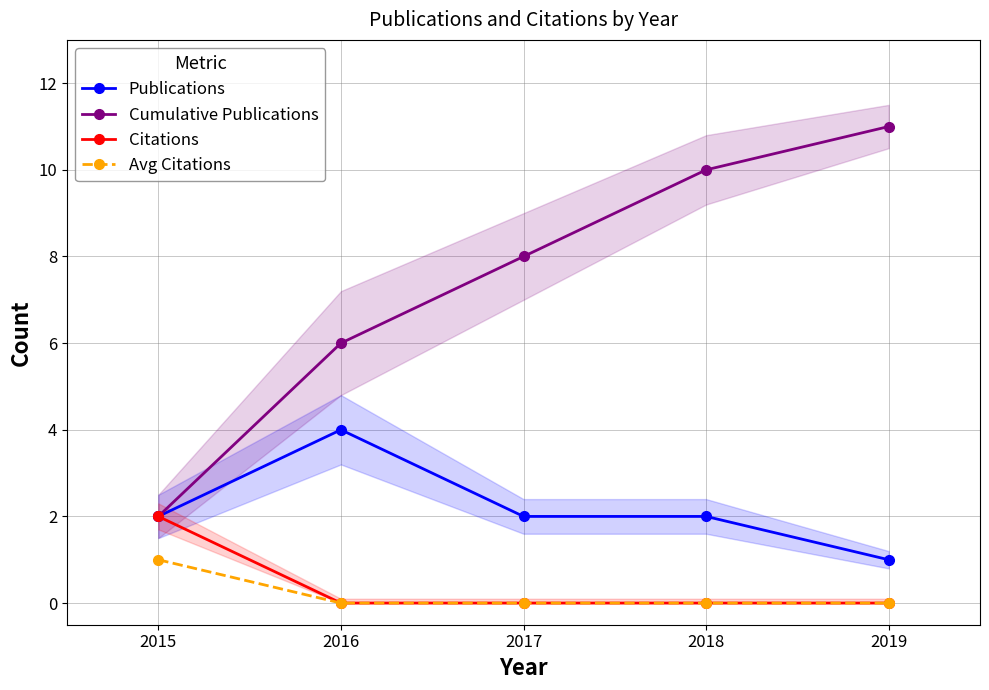

Between 2015 and 2016, which series saw the biggest shift?

Cumulative Publications